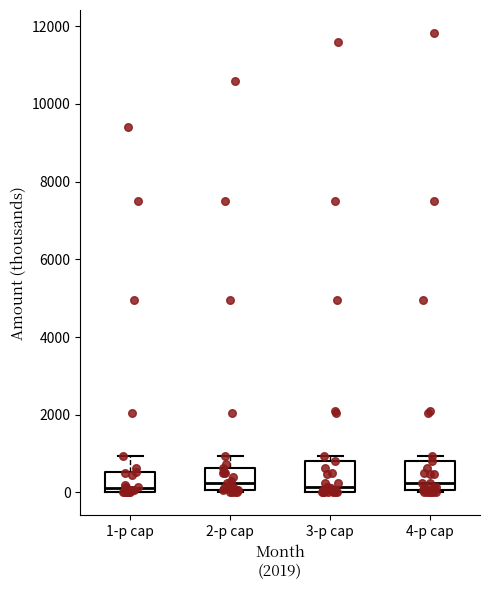

Reading left to right, read every box against the y-axis: the position of its median line, the range the box covers, and the ends of its whiskers. The values are not printed on the chart, so give them approximately, as read against the axis.

1-р сар: median 200, box 0 to 600, whiskers 0 to 1000
2-р сар: median 200, box 0 to 600, whiskers 0 (just below the box's lower edge) to 1000
3-р сар: median 200, box 0 to 800, whiskers 0 to 1000
4-р сар: median 200, box 0 to 800, whiskers 0 to 1000